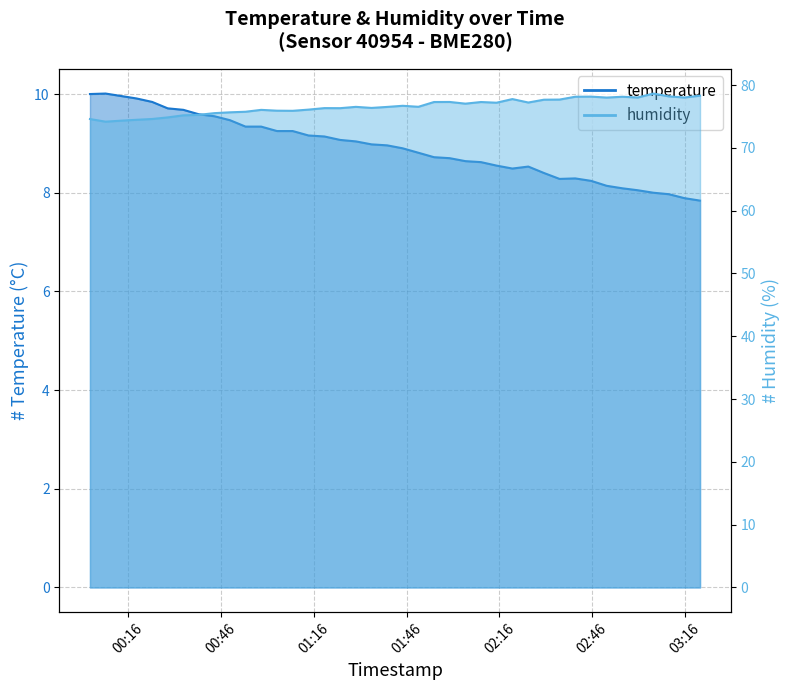

Count the number of categories in the chart.

40